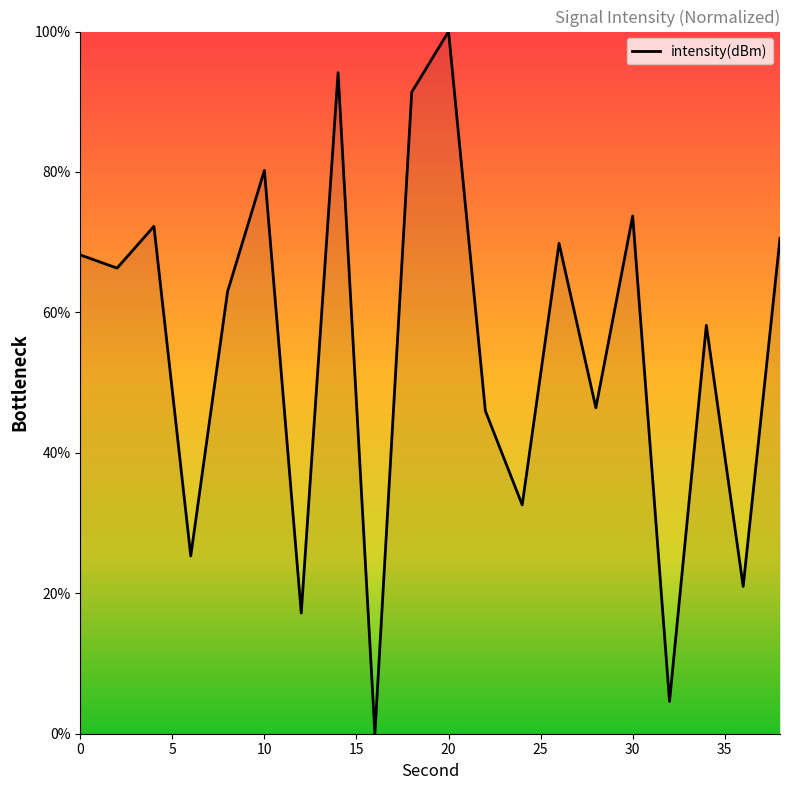

What is the maximum value shown in the chart?

100.0